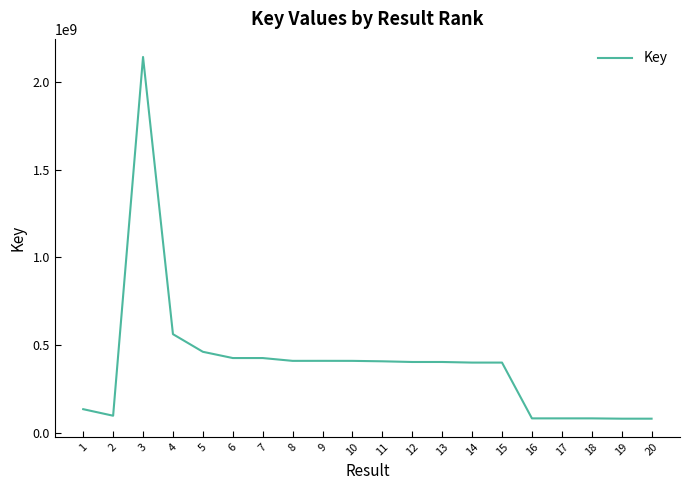

What is the minimum value shown in the chart?

83936895